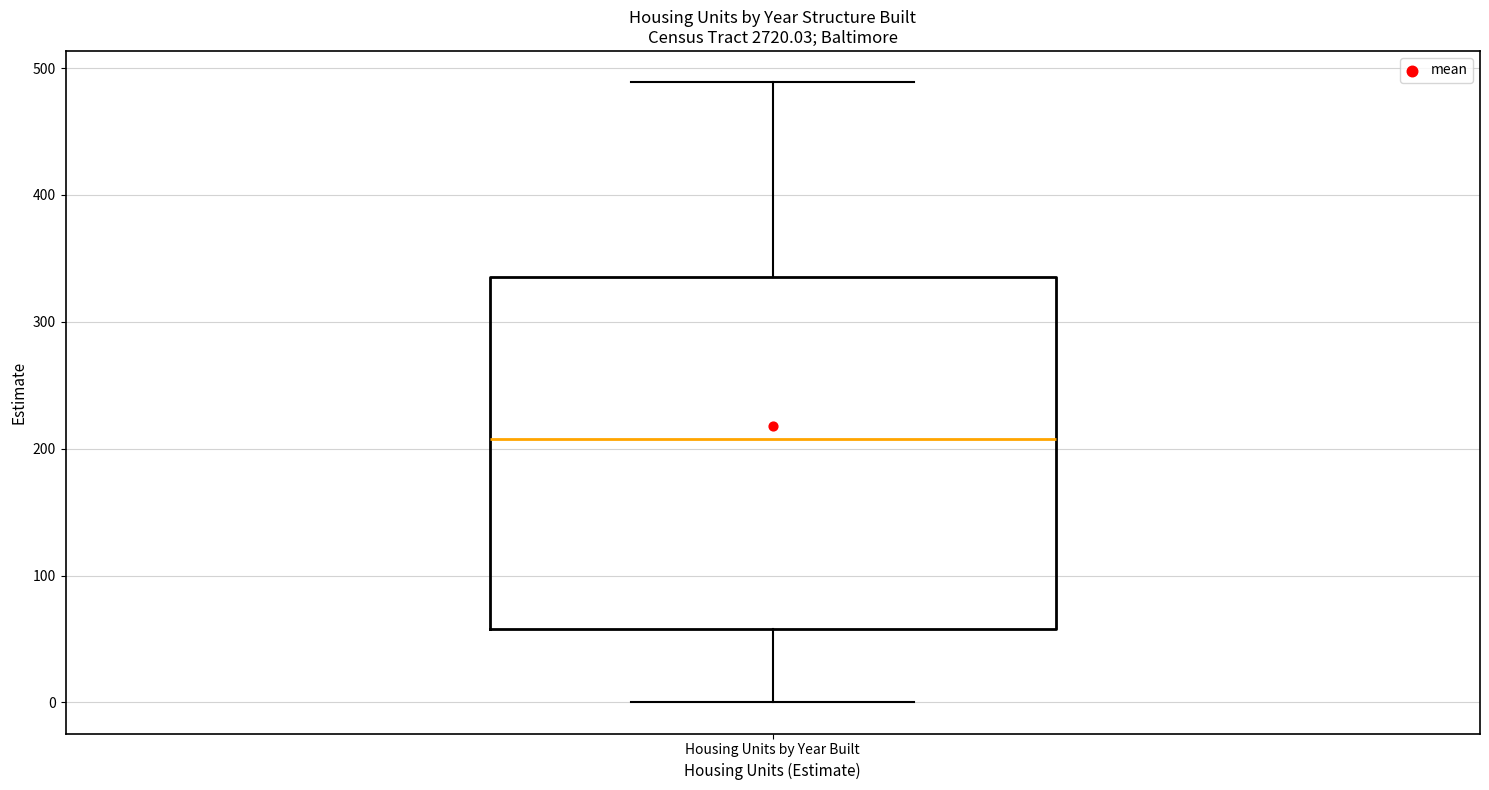

Where does the upper whisker of the box for Housing Units by Year Built end on the y-axis? The values are not printed on the chart, so give them approximately, as read against the axis.

490